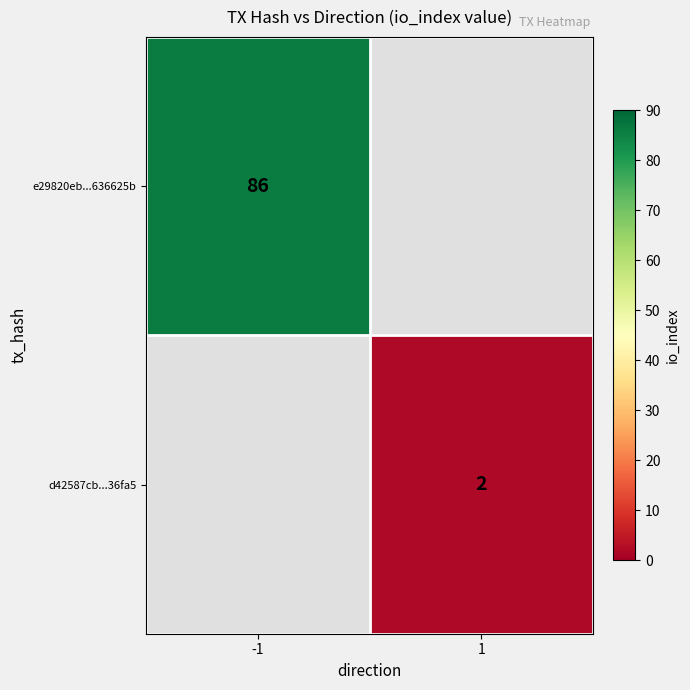

Is it true that d42587cb...36fa5 equals 0 at 1?

False